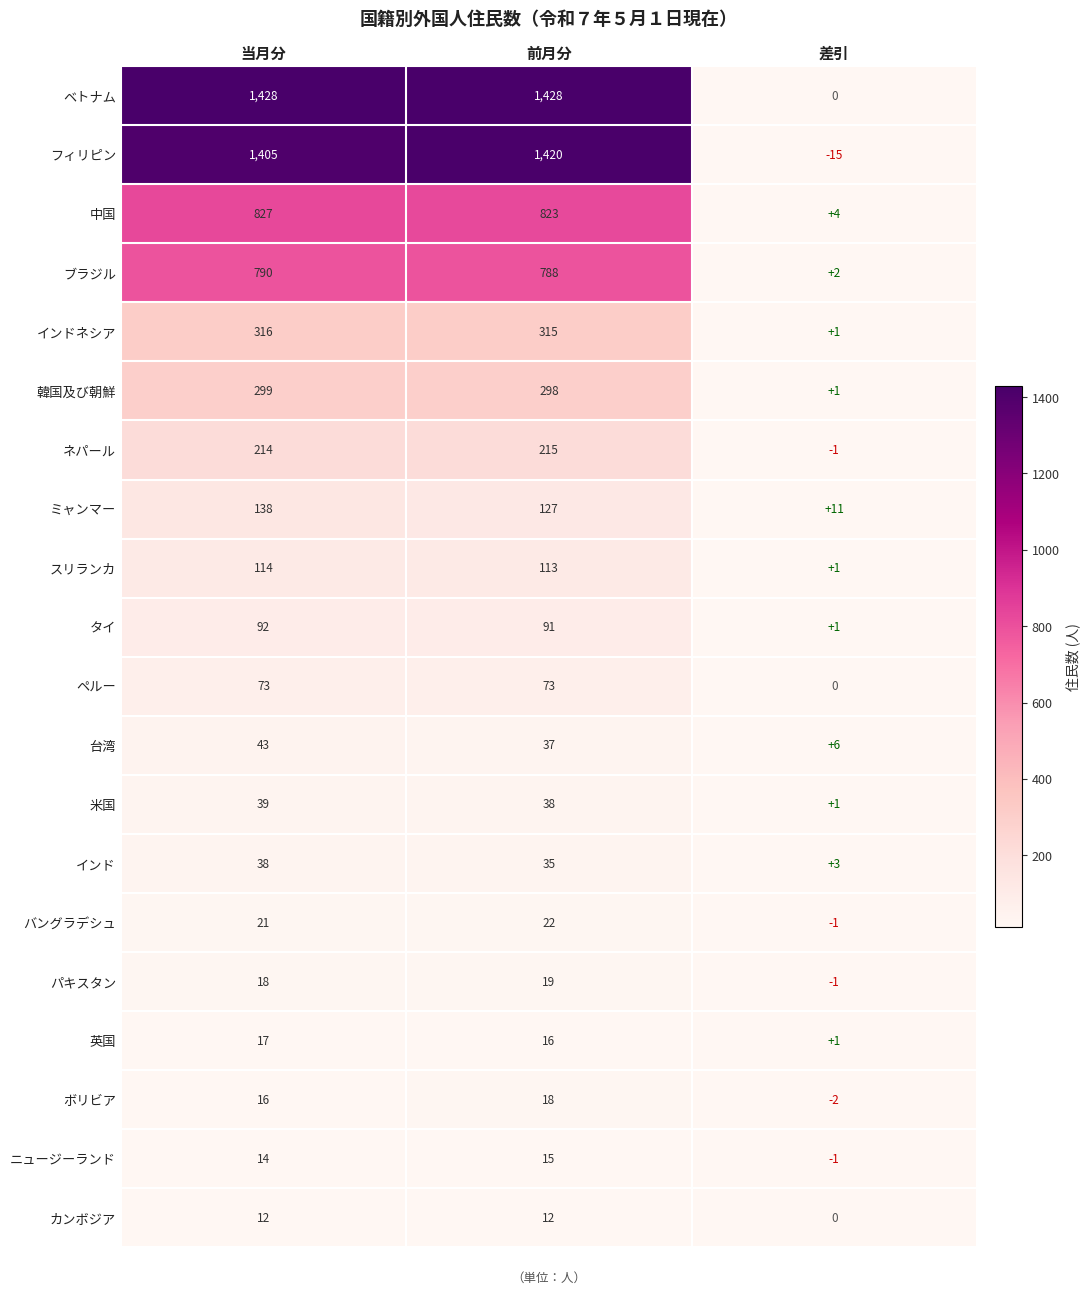

Which series changed the most between 当月分 and 前月分?

フィリピン